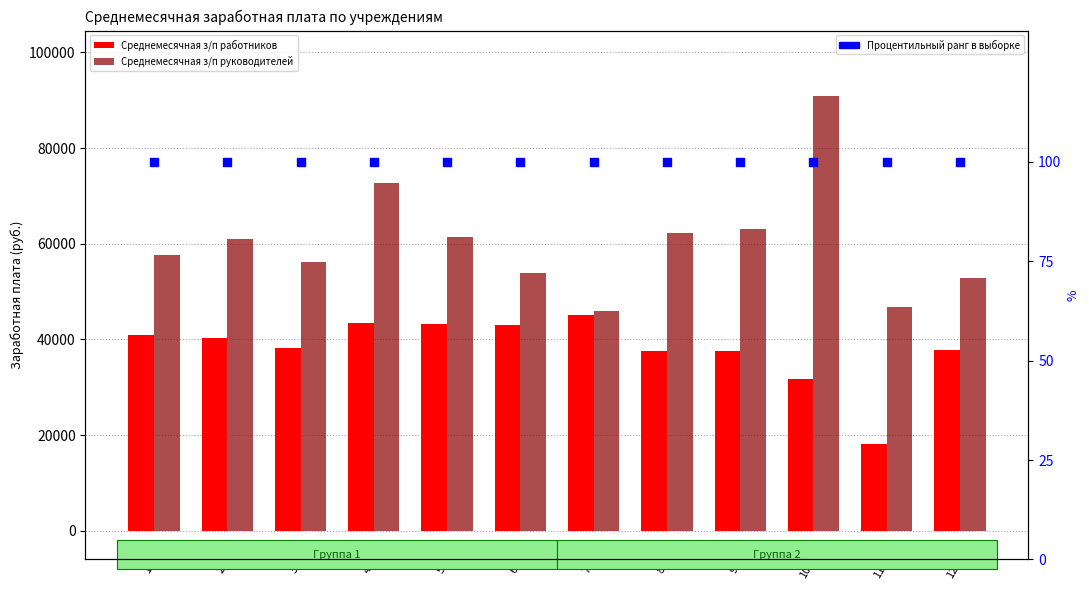

What are all the series names shown in the legend?

Среднемесячная з/п работников, Среднемесячная з/п руководителей, Процентильный ранг в выборке